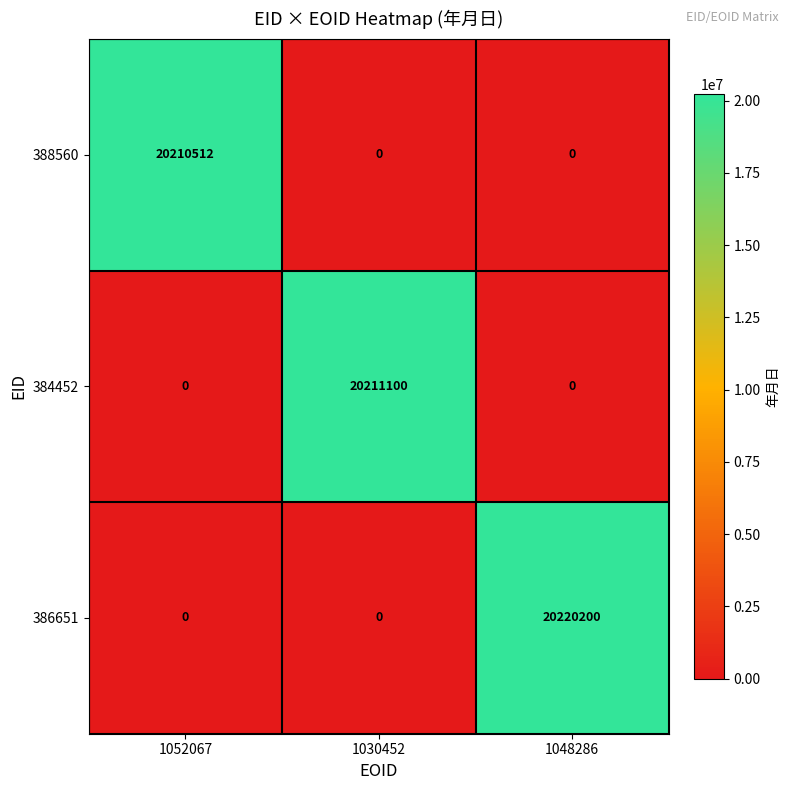

At how many categories does at least one series exceed 1434472?

3